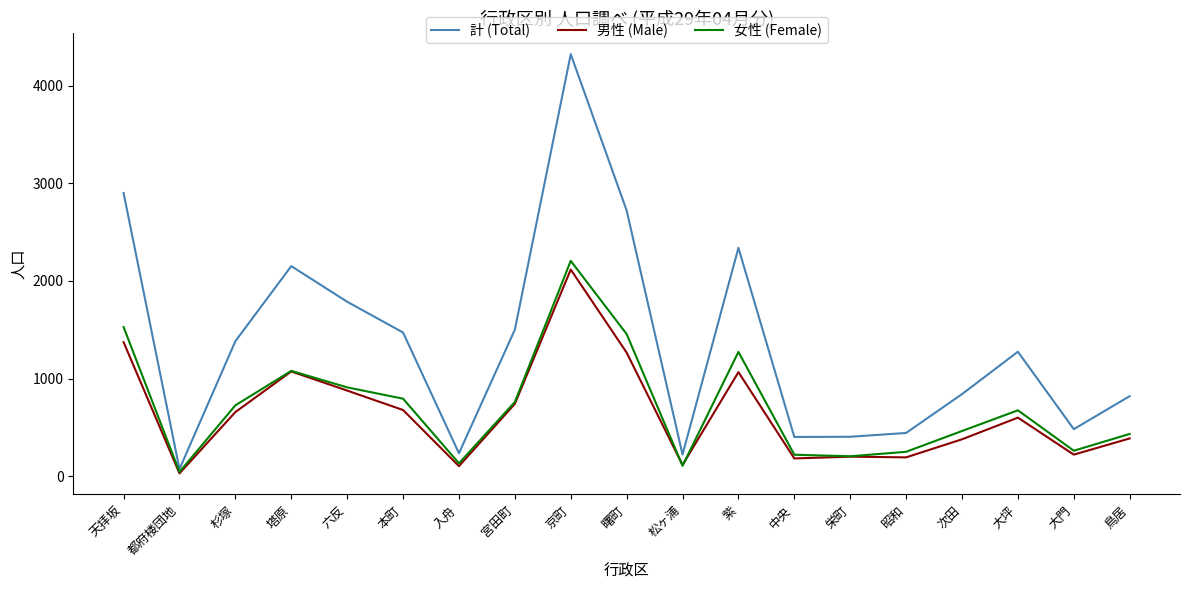

What is the difference between the 女性 (Female) values at 大門 and 天拝坂?

1267